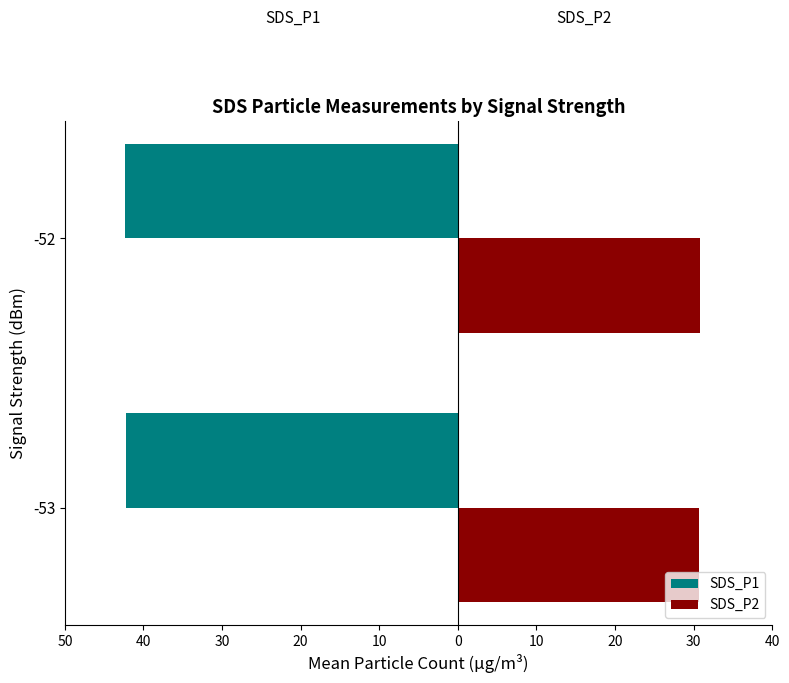

What are all the series names shown in the legend?

SDS_P1, SDS_P2